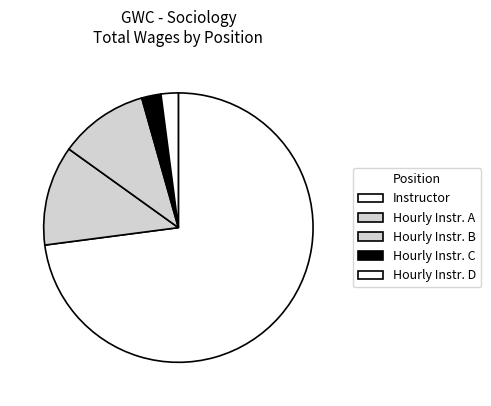

To the nearest percent, what percentage of the pie is Instructor?

73%